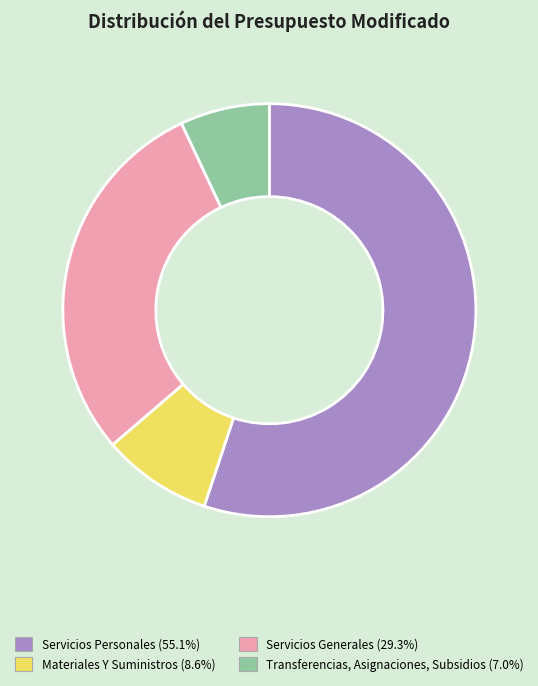

Count the number of slices in the pie.

4